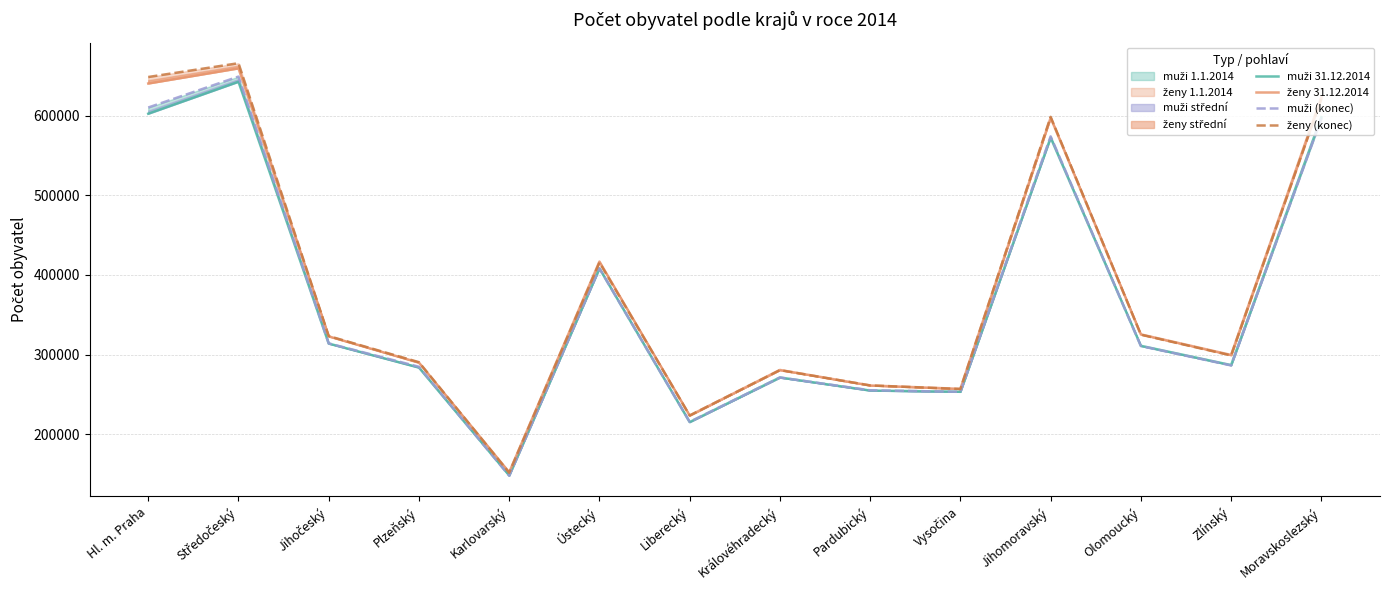

Which series has the largest total across all categories?

ženy (konec)